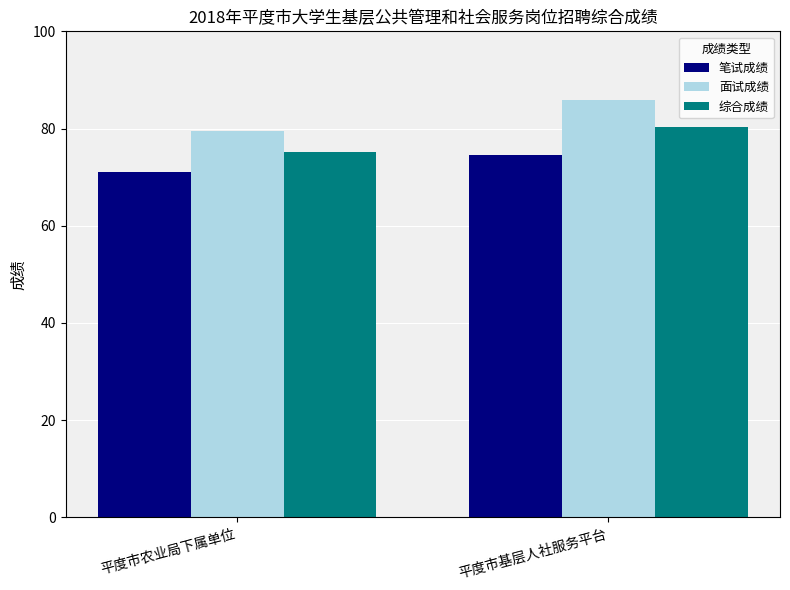

What is the label of the 2nd bar from the left?

平度市基层人社服务平台